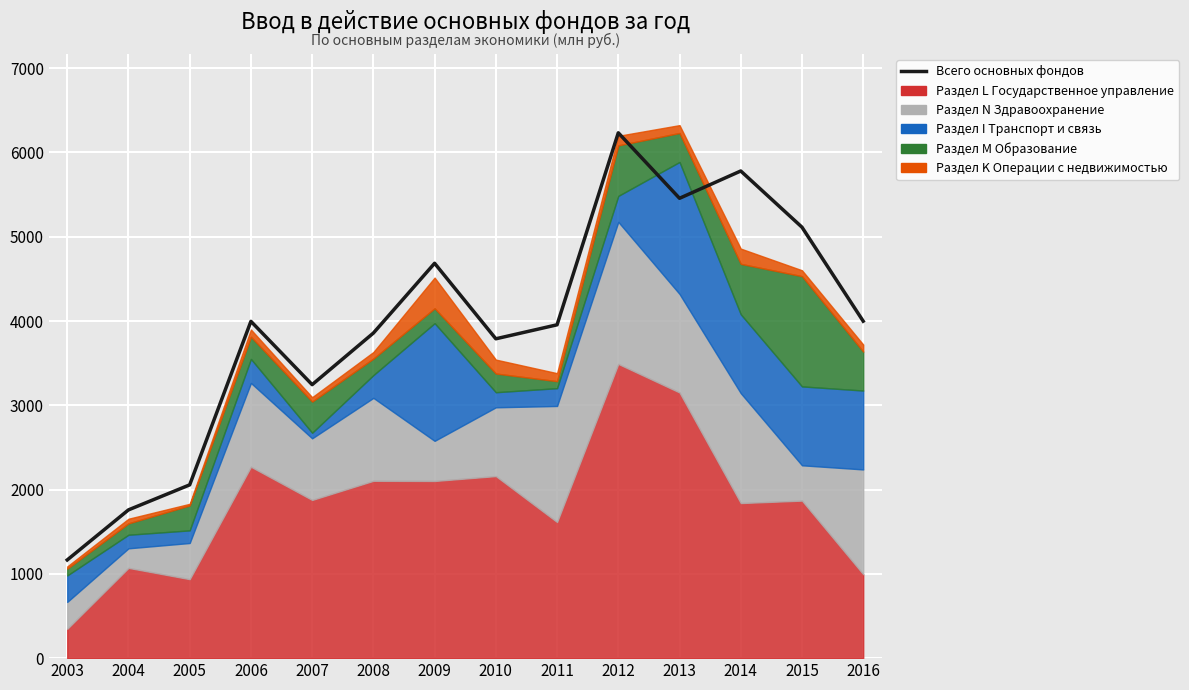

Reading left to right, transcribe all the data shown in this chart.

1165	1759	2056	3996	3245	3857	4685	3789	3955	6233	5456	5780	5113	3998